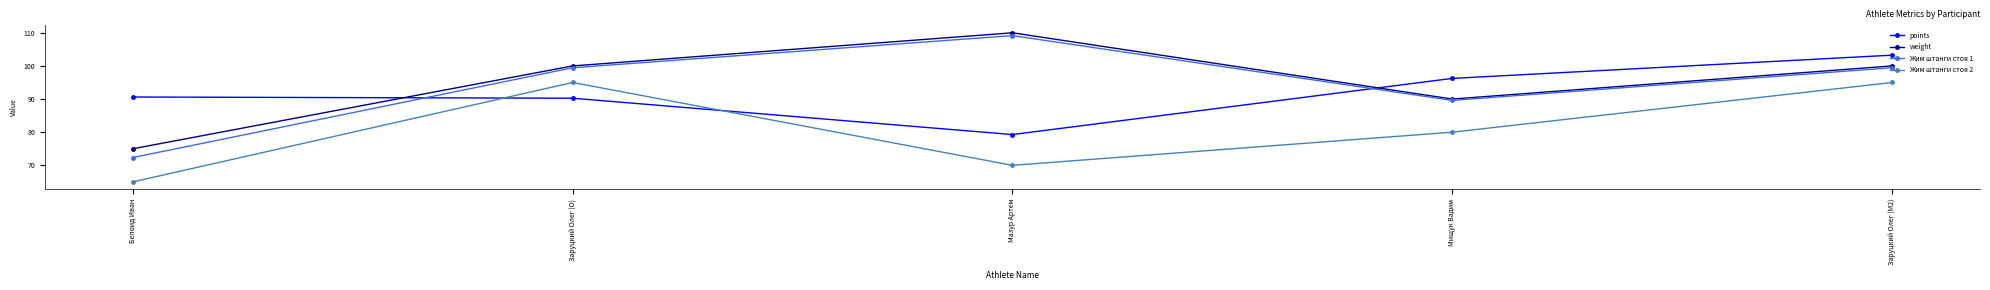

Which category has the highest value in the weight series?

Мазур Артем